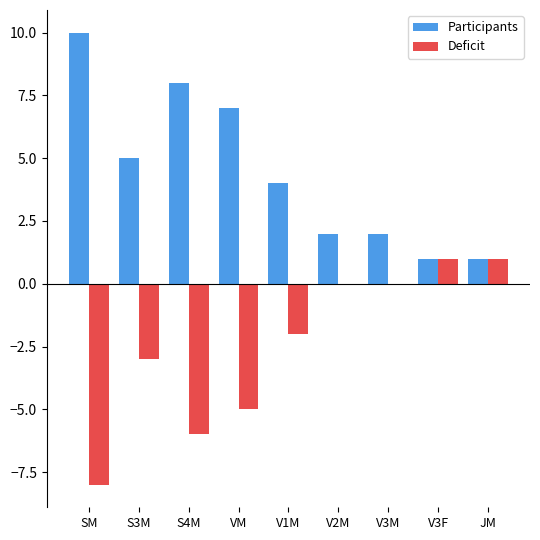

At which category does the chart reach its peak across all series?

SM